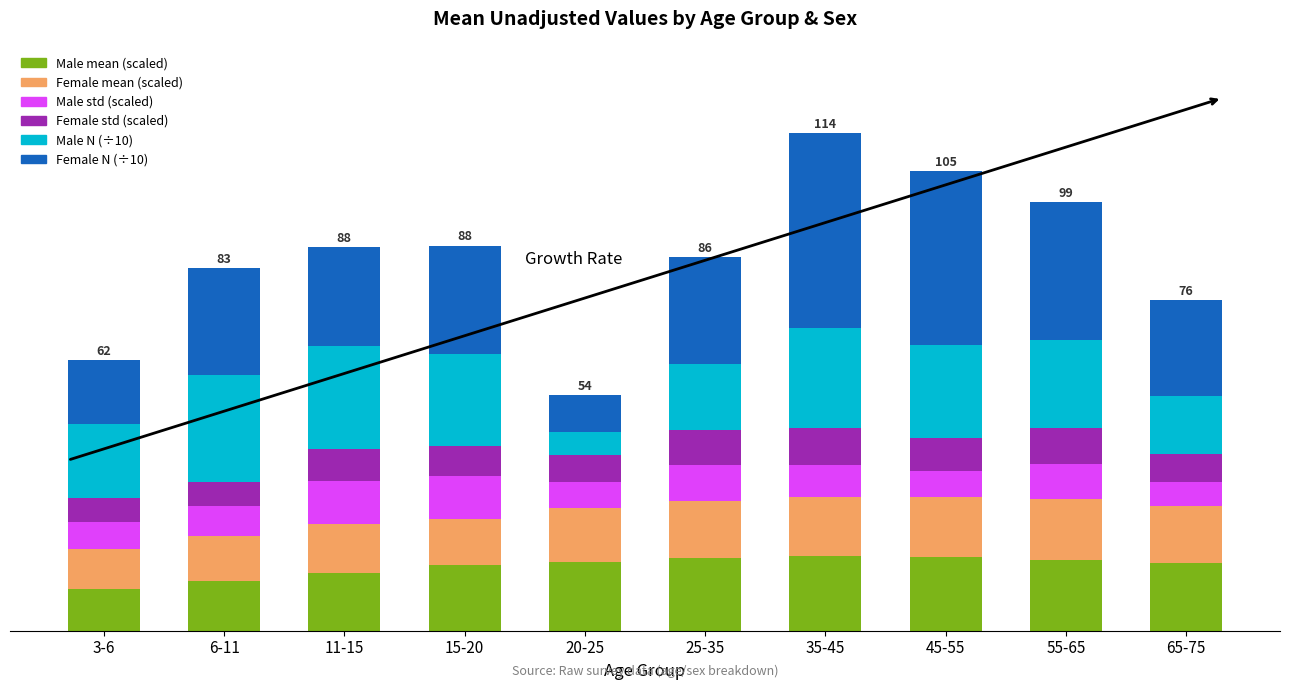

What is the difference between the second highest and second lowest values in the Male std (scaled) series?

3.8